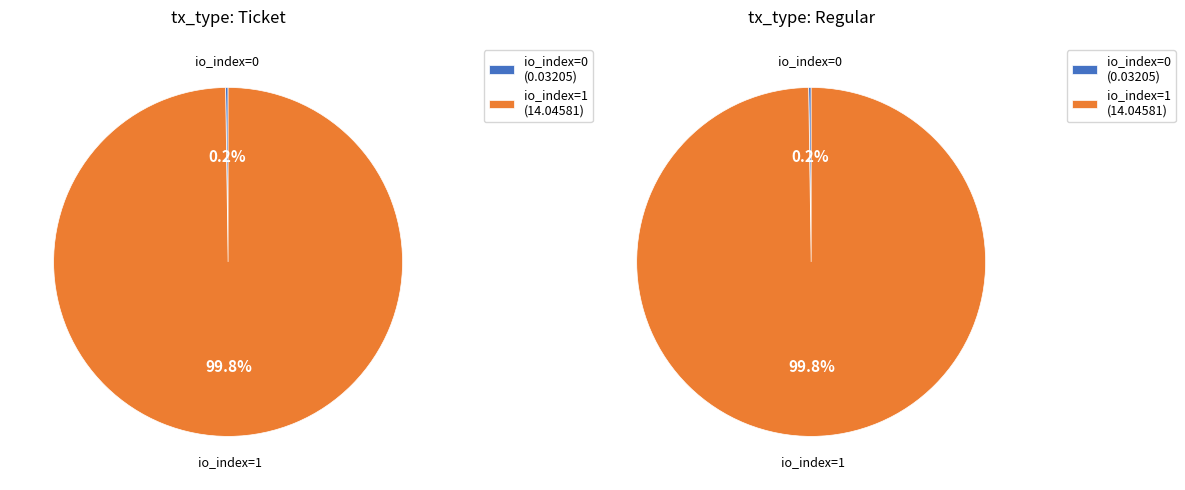

True or false: io_index 0 accounts for 0% of the total.

True